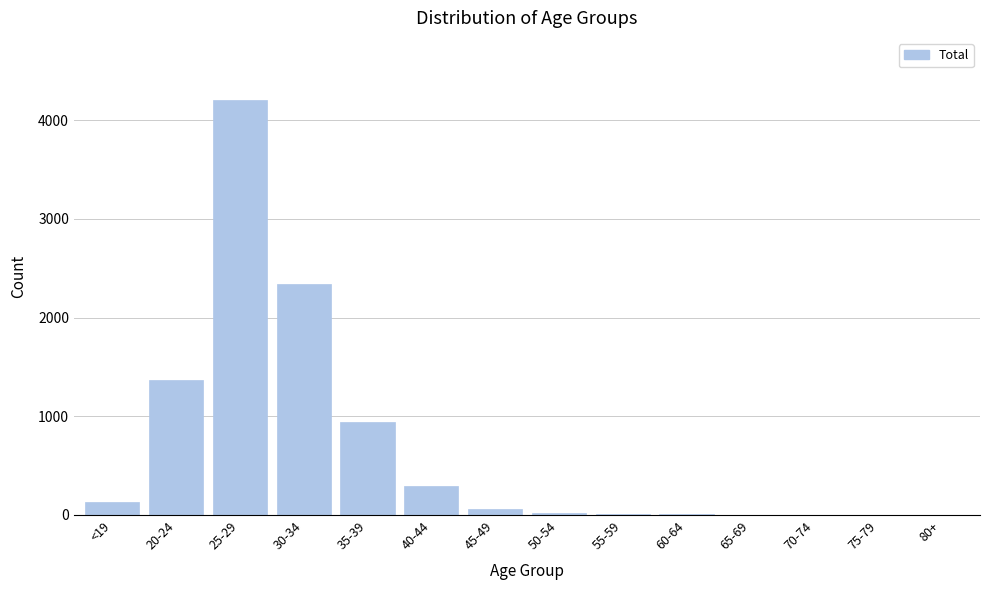

At which label is the value closest to 2102?

30-34